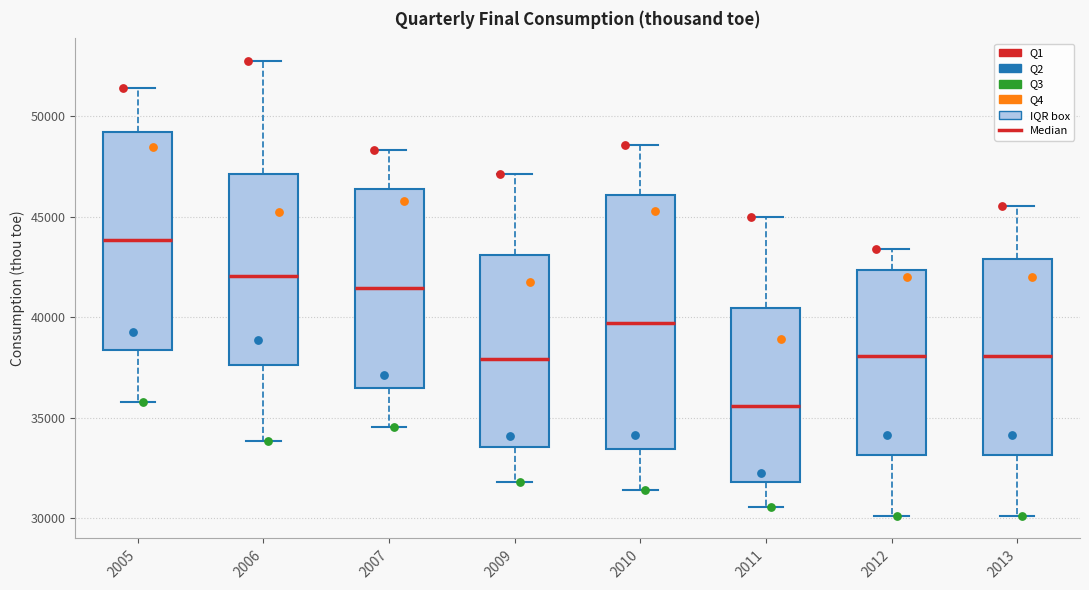

Reading left to right, transcribe this box plot: for each box, give where its median line is, the range the box spans, and where its two whiskers end, as read against the y-axis. The values are not printed on the chart, so give them approximately, as read against the axis.

2005: median 44000, box 38500 to 49000, whiskers 36000 to 51500
2006: median 42000, box 37500 to 47000, whiskers 34000 to 53000
2007: median 41500, box 36500 to 46500, whiskers 34500 to 48500
2009: median 38000, box 33500 to 43000, whiskers 32000 to 47000
2010: median 39500, box 33500 to 46000, whiskers 31500 to 48500
2011: median 35500, box 32000 to 40500, whiskers 30500 to 45000
2012: median 38000, box 33000 to 42500, whiskers 30000 to 43500
2013: median 38000, box 33000 to 43000, whiskers 30000 to 45500